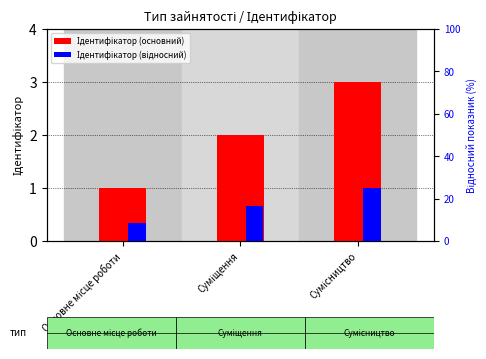

The Ідентифікатор (відносний) series shows 25.0 at Сумісництво. True or false?

True